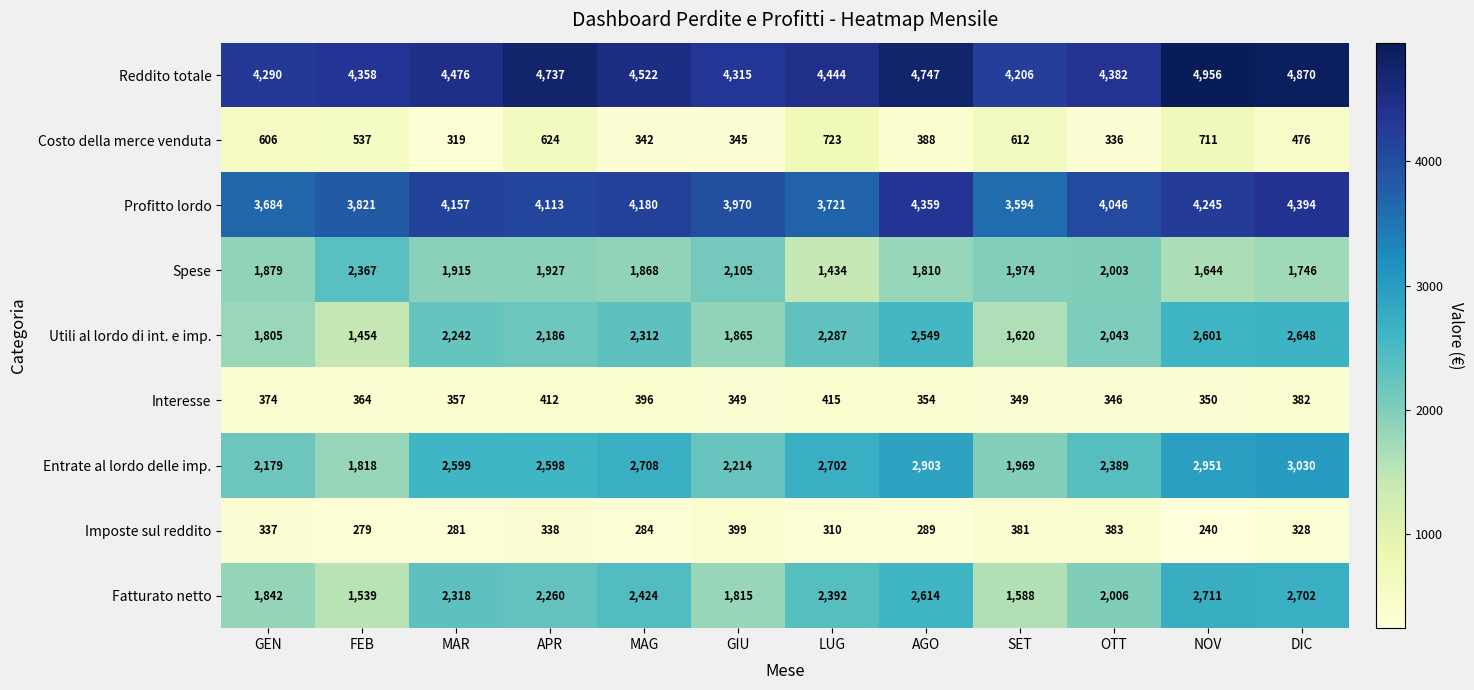

Which series has the largest total across all categories?

Reddito totale